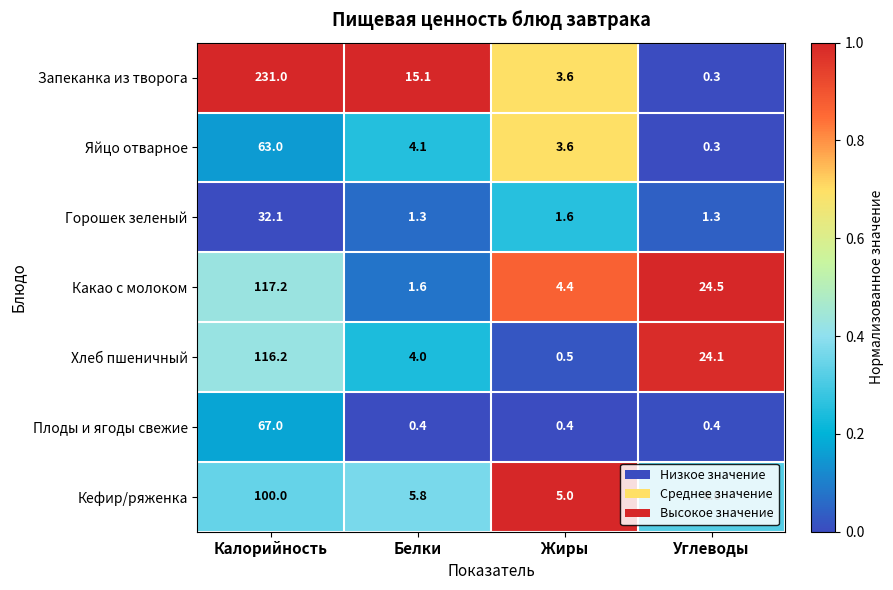

What is the difference between the maximum and minimum values in the Какао с молоком series?

115.6